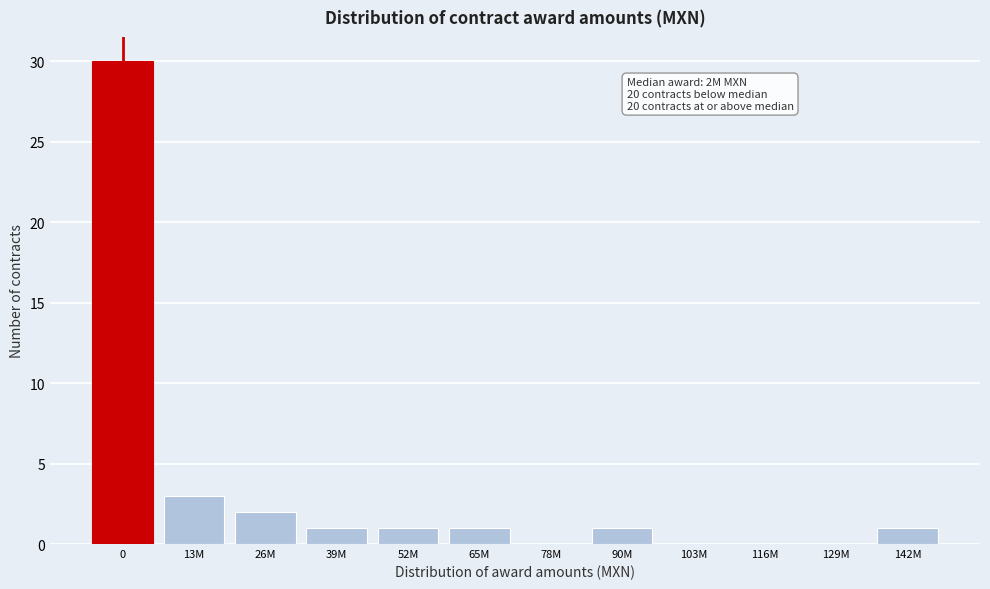

Reading left to right, transcribe all the data shown in this chart.

0=30	13M=3	26M=2	39M=1	52M=1	65M=1	78M=0	90M=1	103M=0	116M=0	129M=0	142M=1